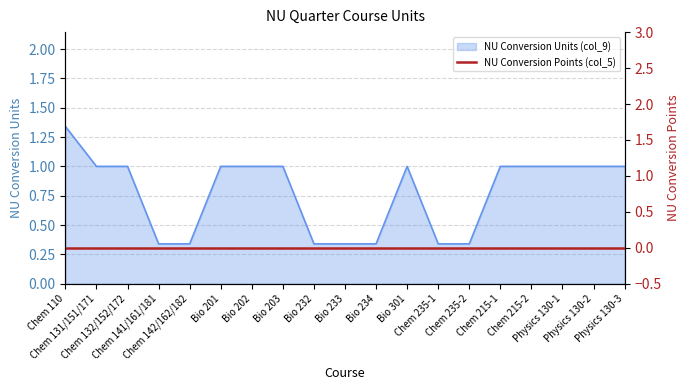

Rank the categories by value from lowest to highest.

Chem 141/161/181, Chem 142/162/182, Bio 232, Bio 233, Bio 234, Chem 235-1, Chem 235-2, Chem 131/151/171, Chem 132/152/172, Bio 201, Bio 202, Bio 203, Bio 301, Chem 215-1, Chem 215-2, Physics 130-1, Physics 130-2, Physics 130-3, Chem 110